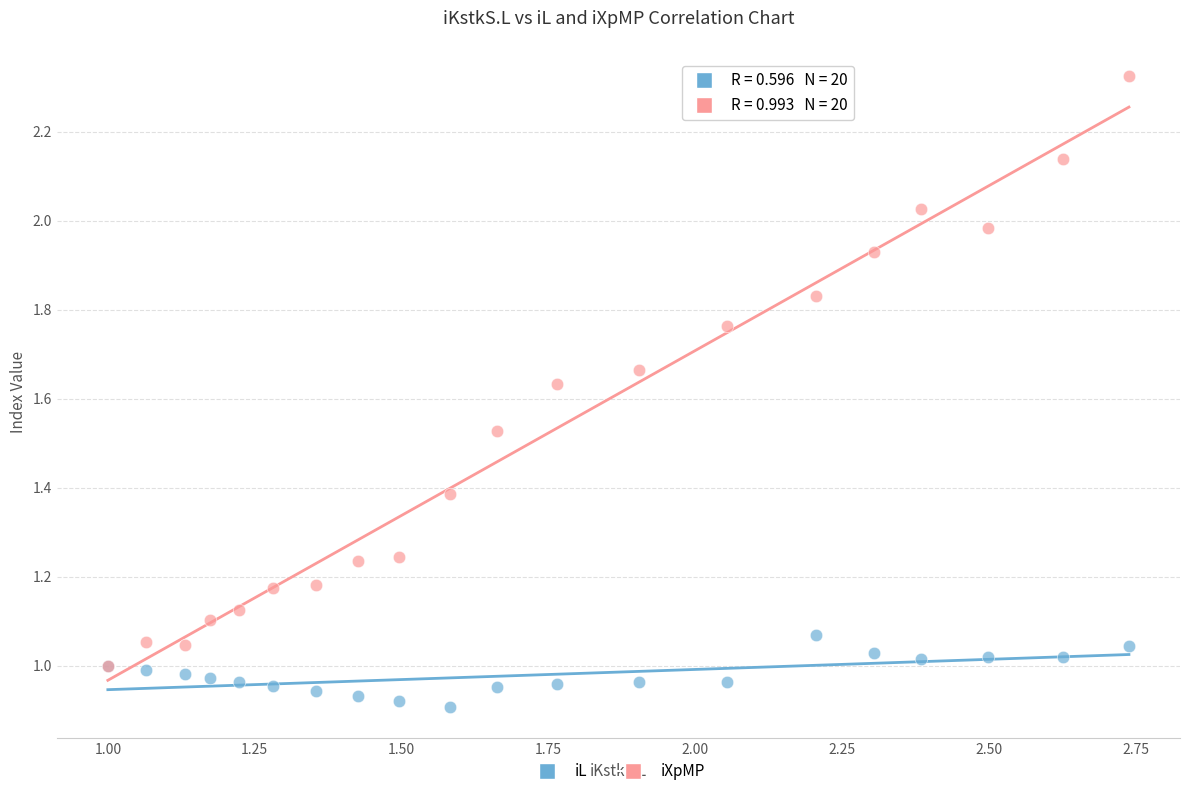

What are all the series names shown in the legend?

iL, iXpMP